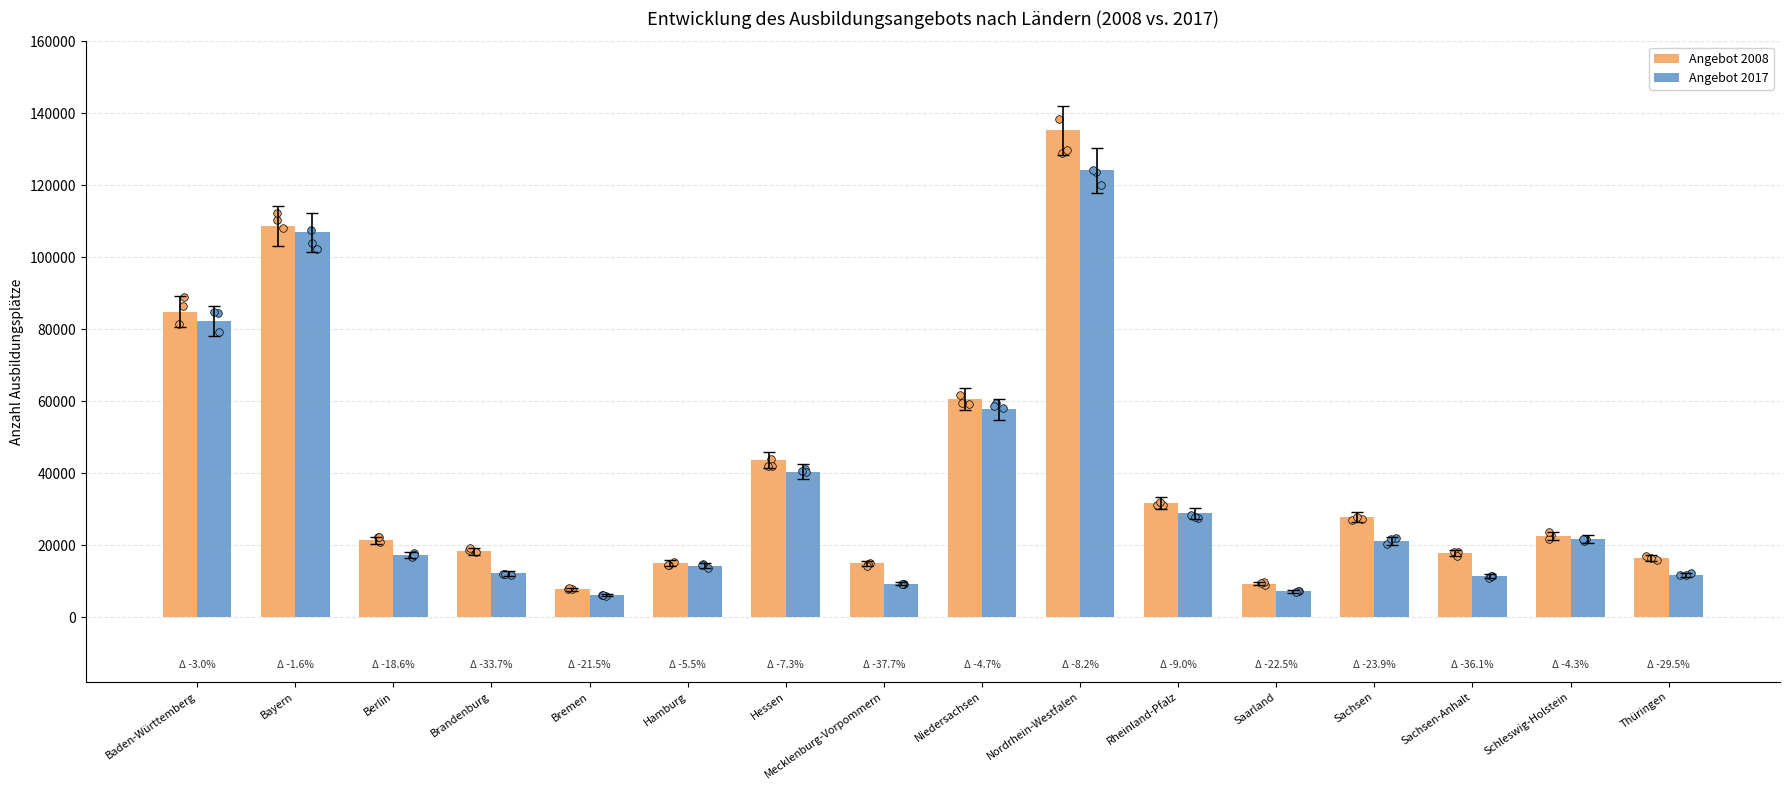

At which category is the sum across all series the highest?

Nordrhein-Westfalen